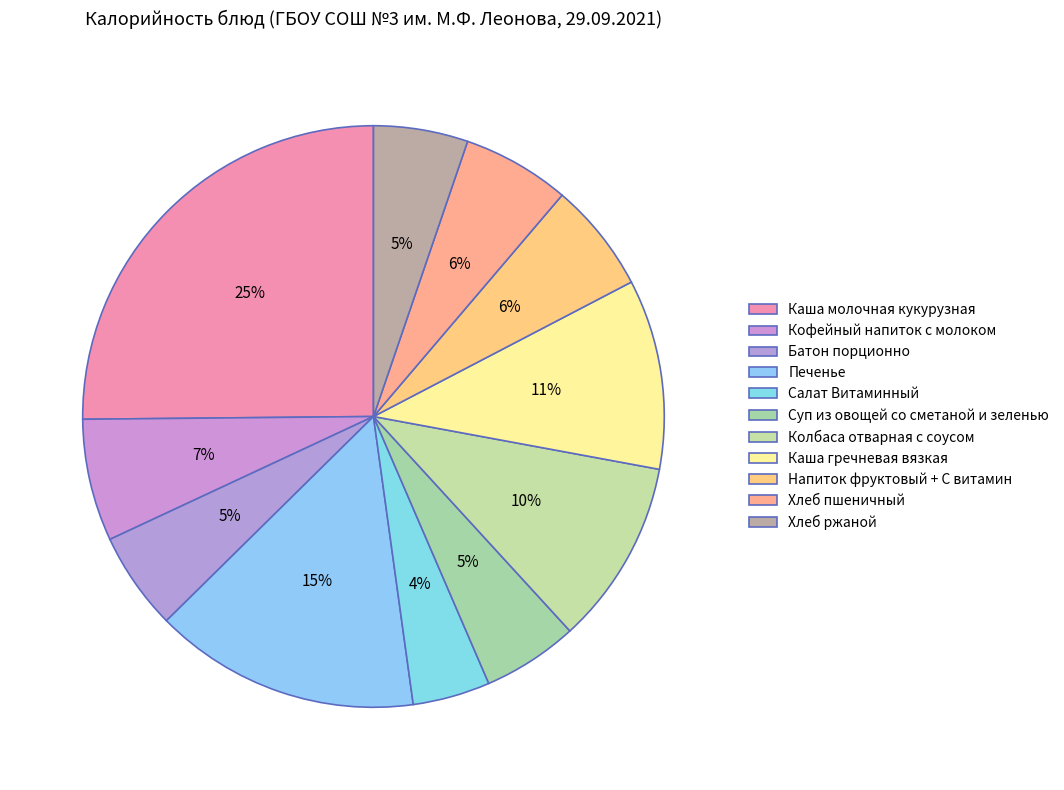

To the nearest percent, what is the combined percentage of Хлеб ржаной and Батон порционно?

11%